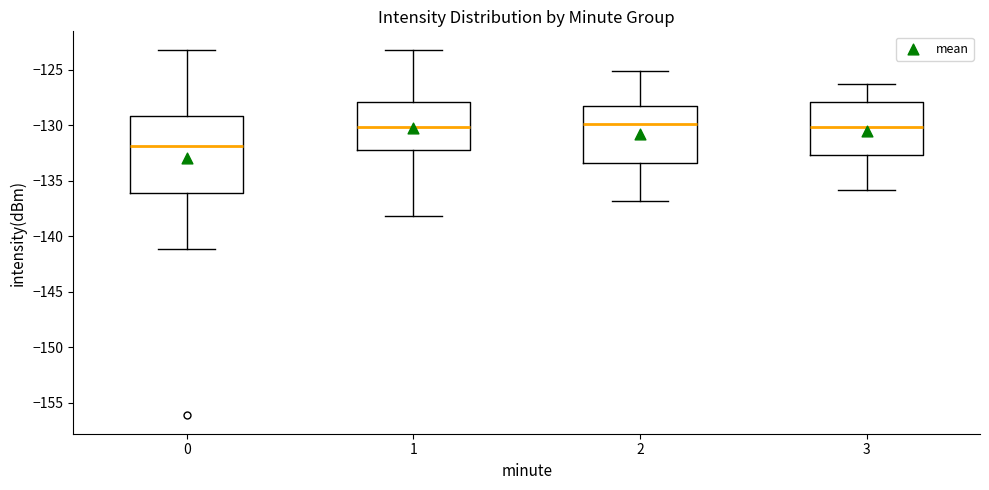

Reading left to right, transcribe this box plot: for each box, give where its median line is, the range the box spans, and where its two whiskers end, as read against the y-axis. The values are not printed on the chart, so give them approximately, as read against the axis.

0: median -132.0, box -136.0 to -129.0, whiskers -141.0 to -123.0
1: median -130.0, box -132.0 to -128.0, whiskers -138.0 to -123.0
2: median -130.0, box -133.5 to -128.5, whiskers -137.0 to -125.0
3: median -130.0, box -132.5 to -128.0, whiskers -136.0 to -126.5